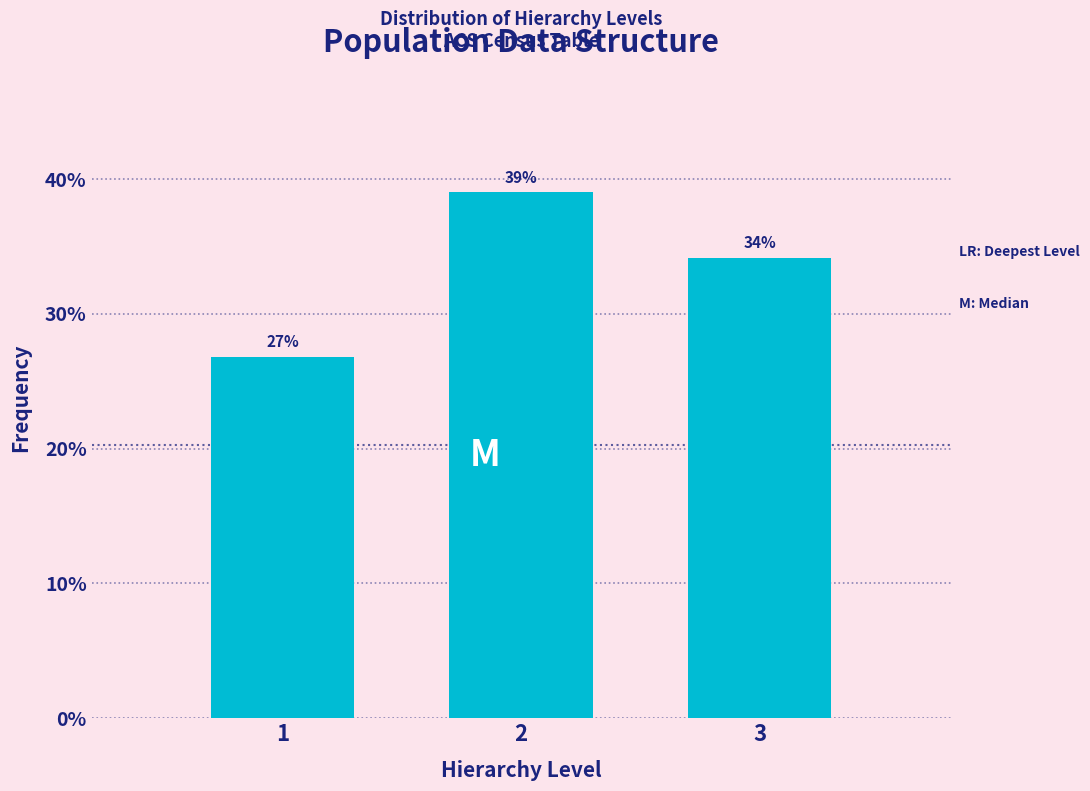

Are the bars horizontal?

No